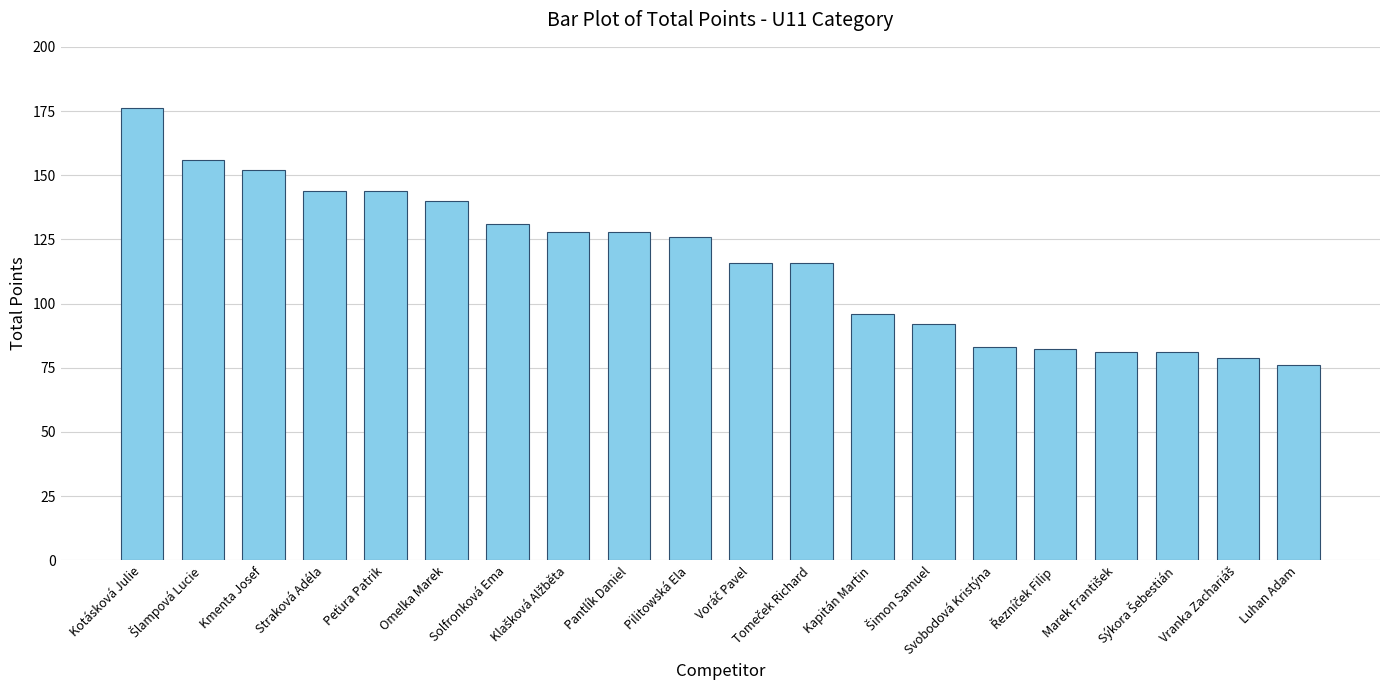

Which category has the highest value across all series?

Kotásková Julie